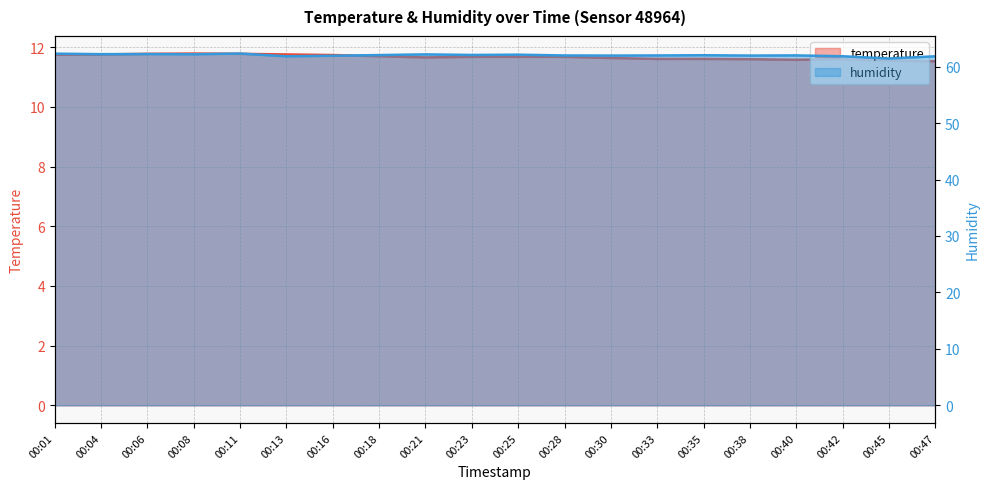

True or false: humidity line and temperature line cross at least once.

False